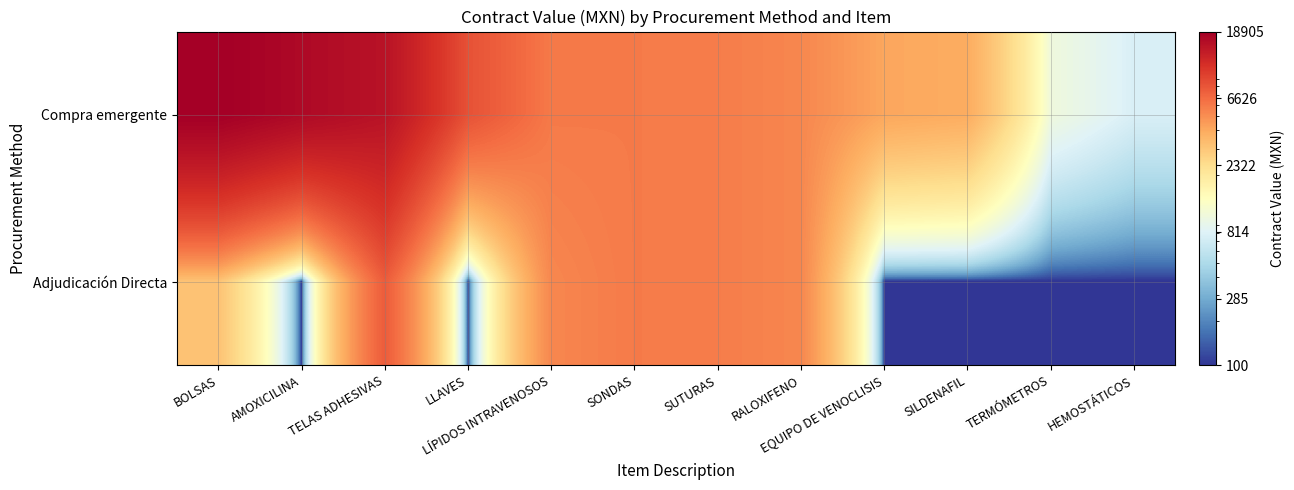

What is the spread (max minus min) of values at AMOXICILINA?

16715.0